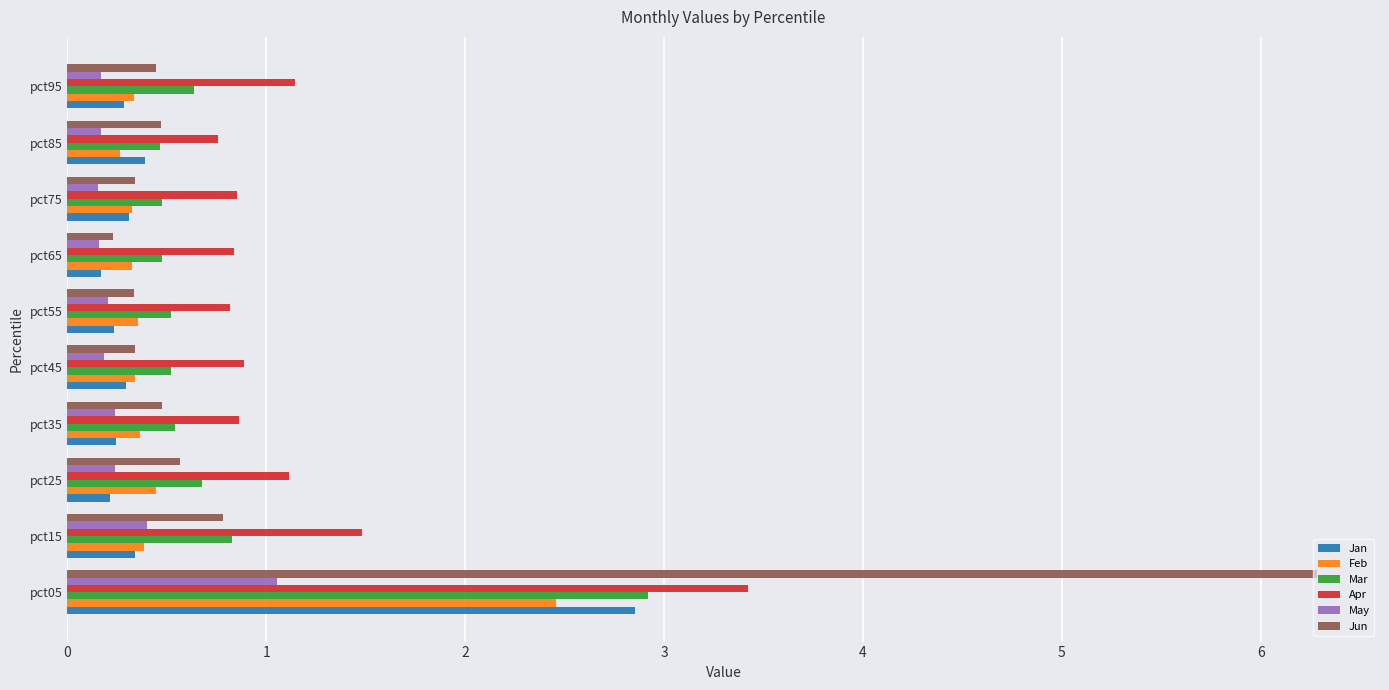

What is the difference between the highest and lowest values at pct15?

1.1